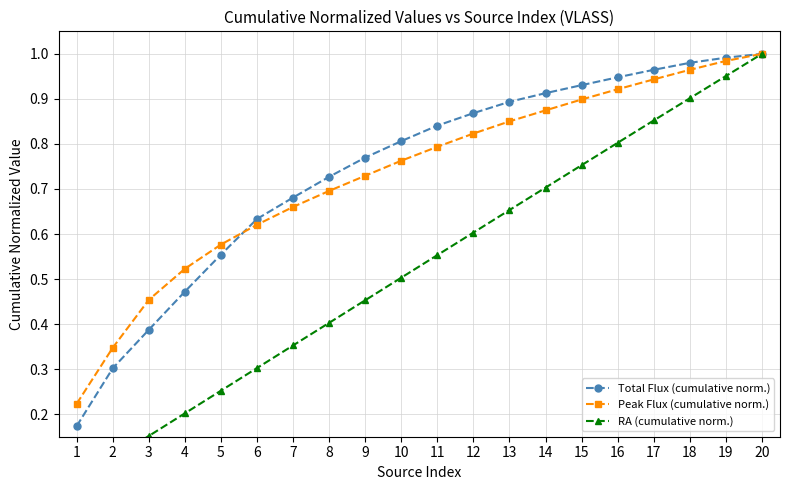

What is the total value across all series at 2?

0.8